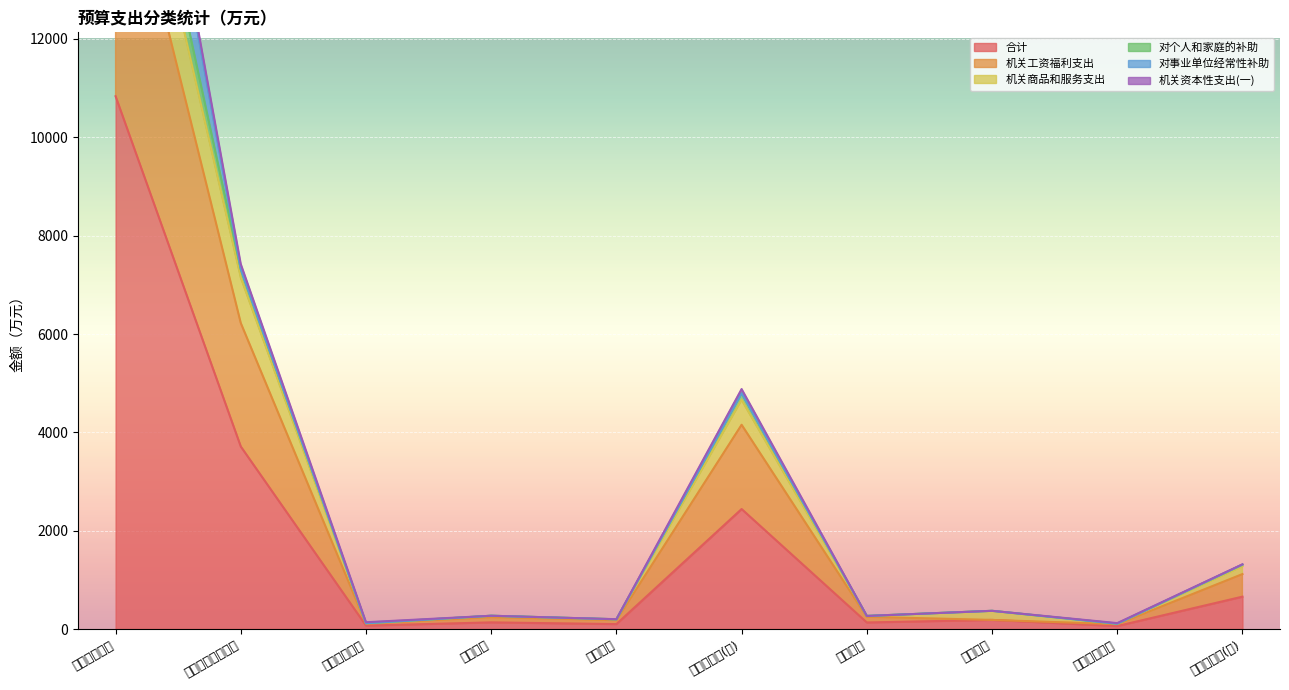

What is the smallest value displayed?

60